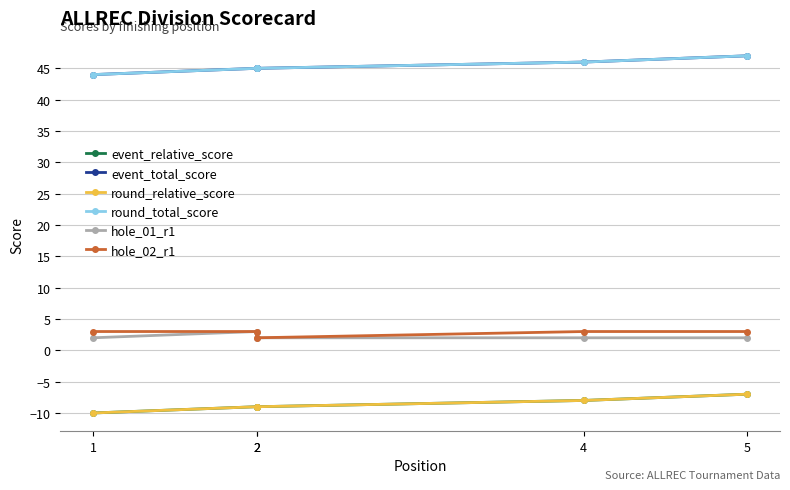

What is the difference between the round_total_score values at 2 and 4?

1